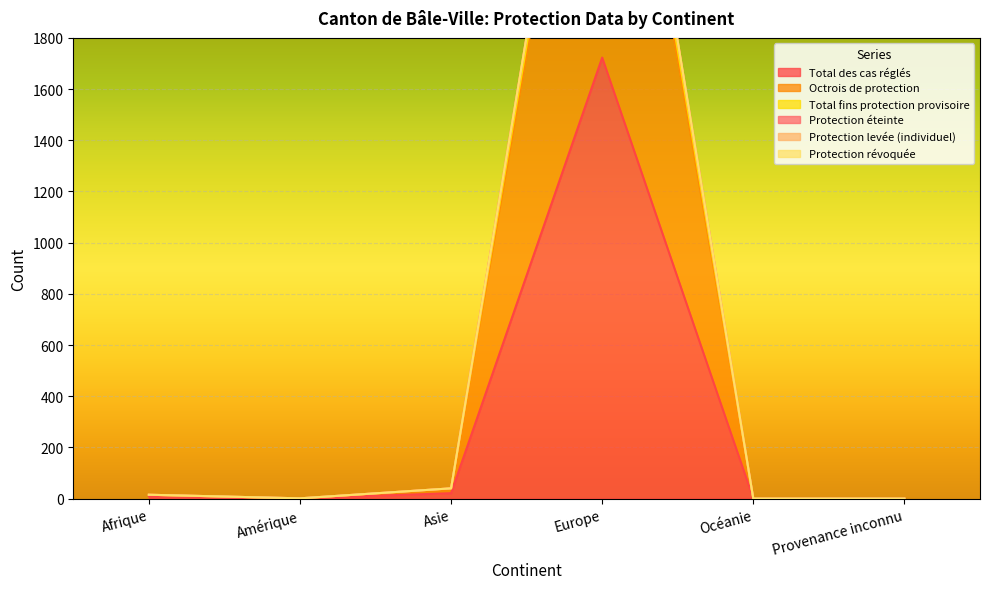

What is the sum of all Octrois de protection values?

3628